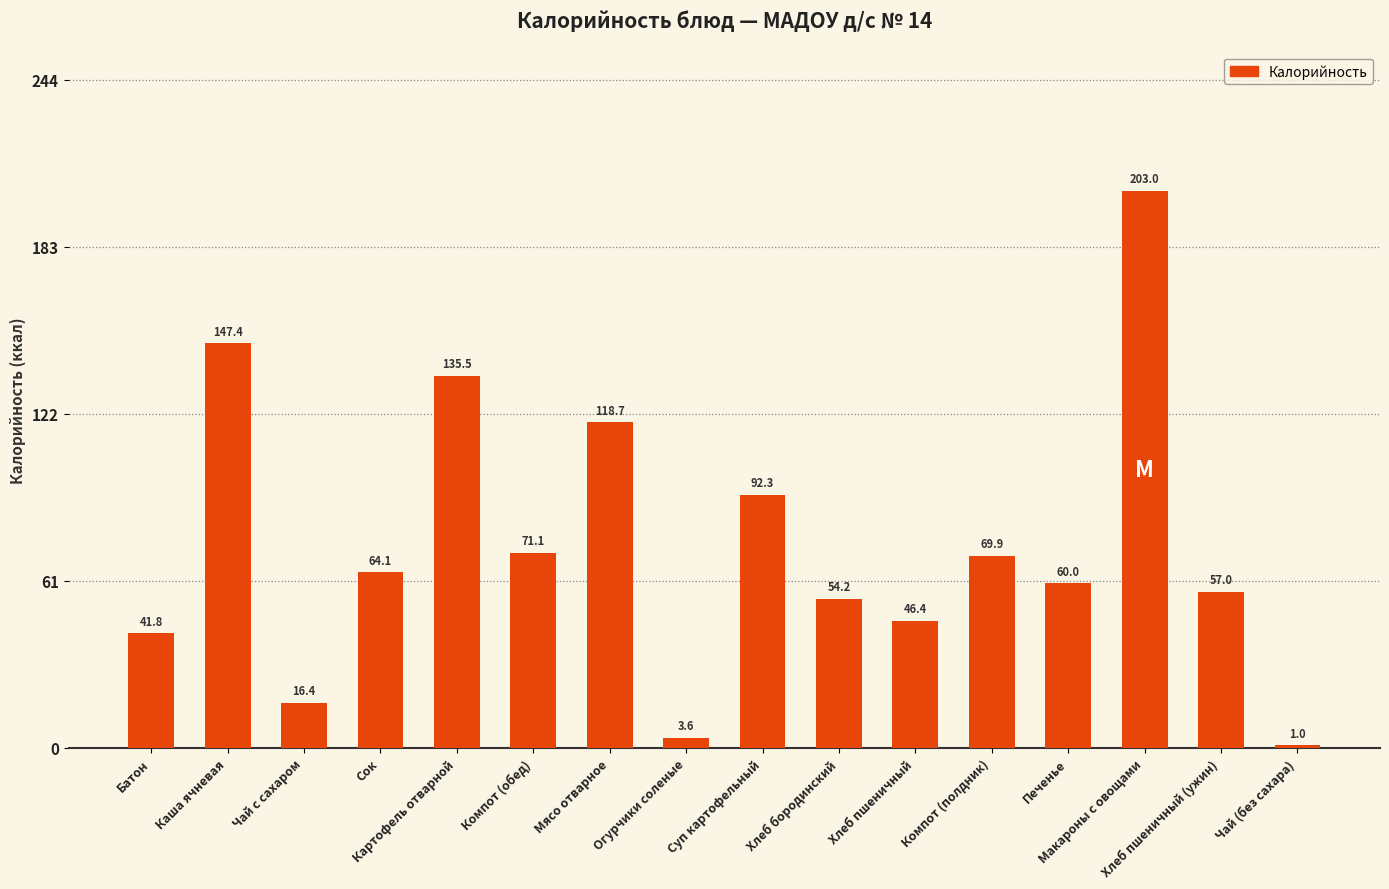

What value does the data have at Компот (обед)?

71.1